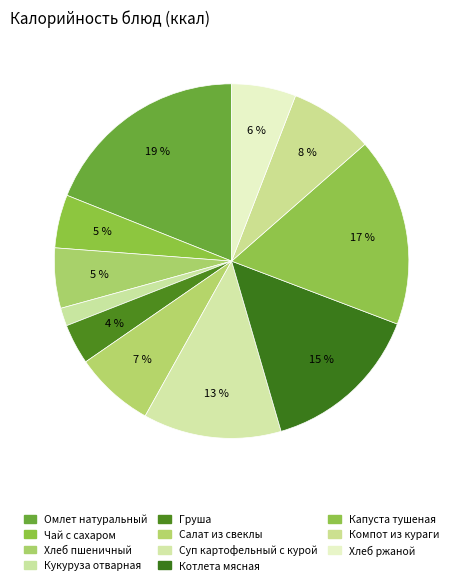

How many slices are in this pie chart?

11